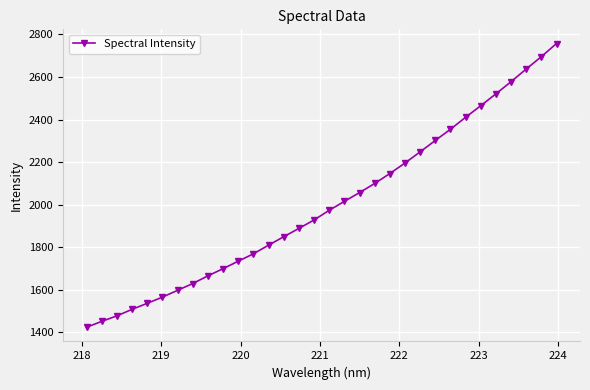

True or false: the data has more than 2 interior local peaks.

False